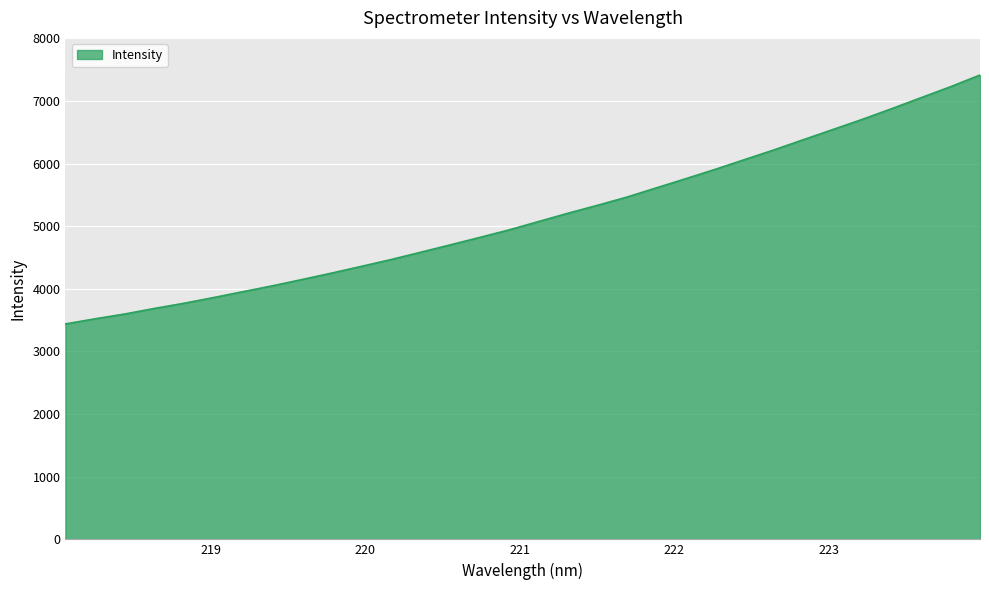

What is the maximum value shown in the chart?

7413.8